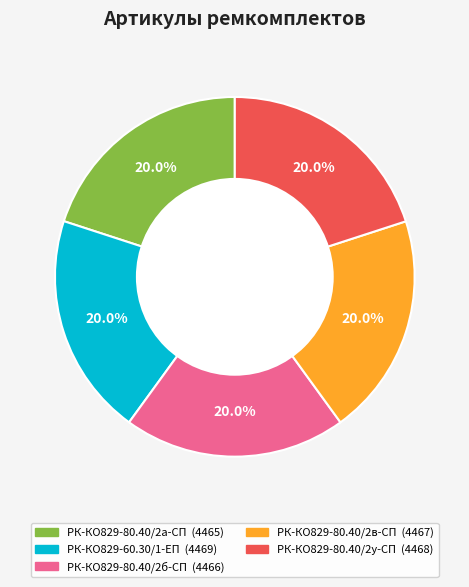

The РК-КО829-80.40/2у-СП slice represents 26% of the pie. True or false?

False